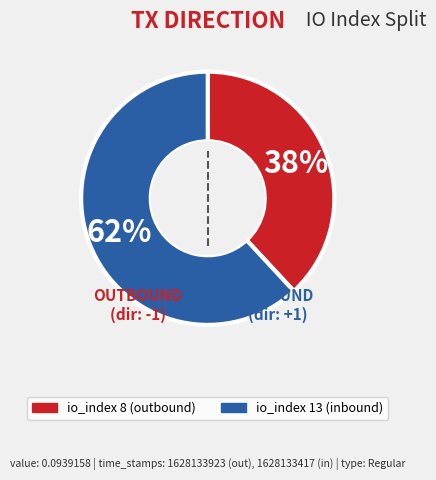

Does io_index 13 represent more than half of the total?

Yes